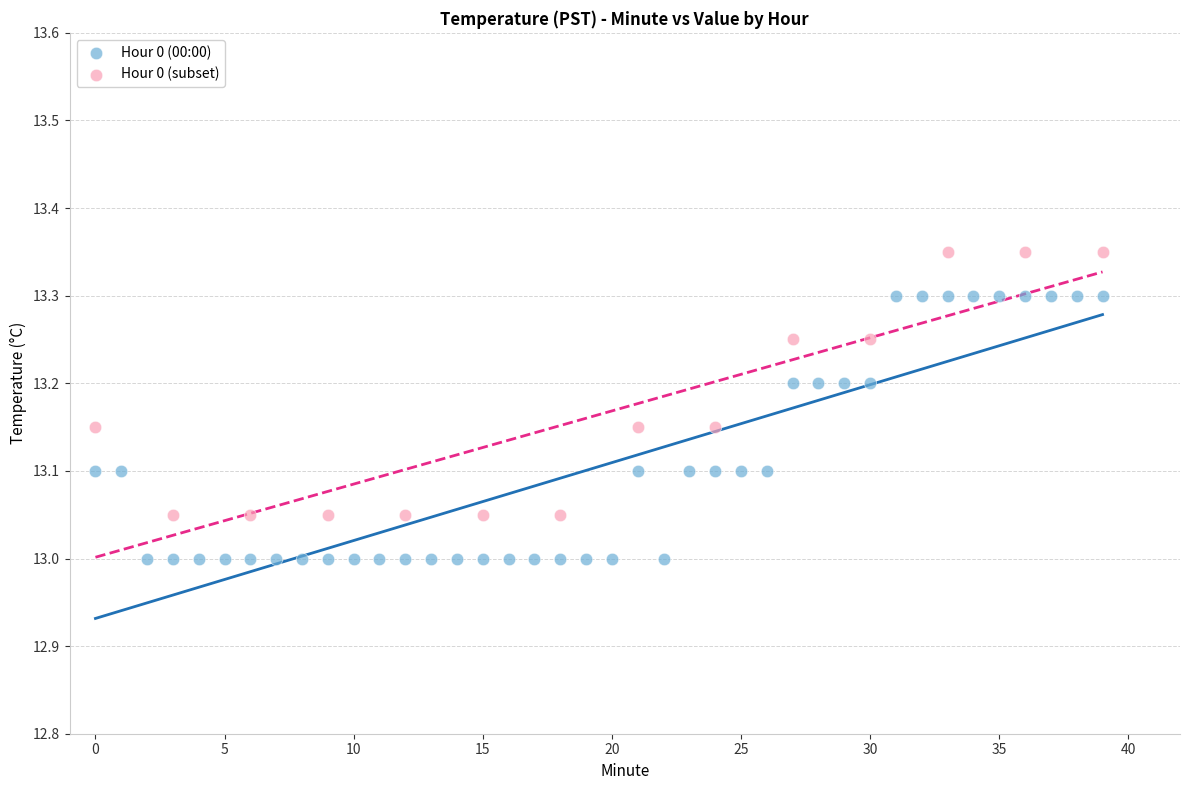

What are all the series names shown in the legend?

Hour 0 (00:00), Hour 0 (subset)